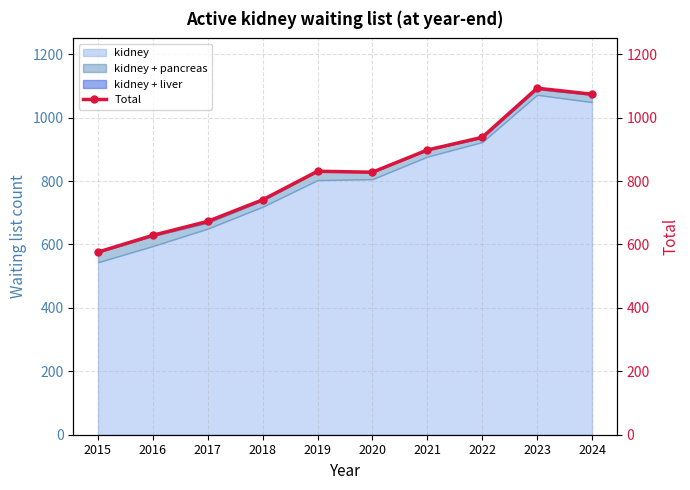

List the labels in order of value, smallest first.

2015, 2016, 2017, 2018, 2020, 2019, 2021, 2022, 2024, 2023